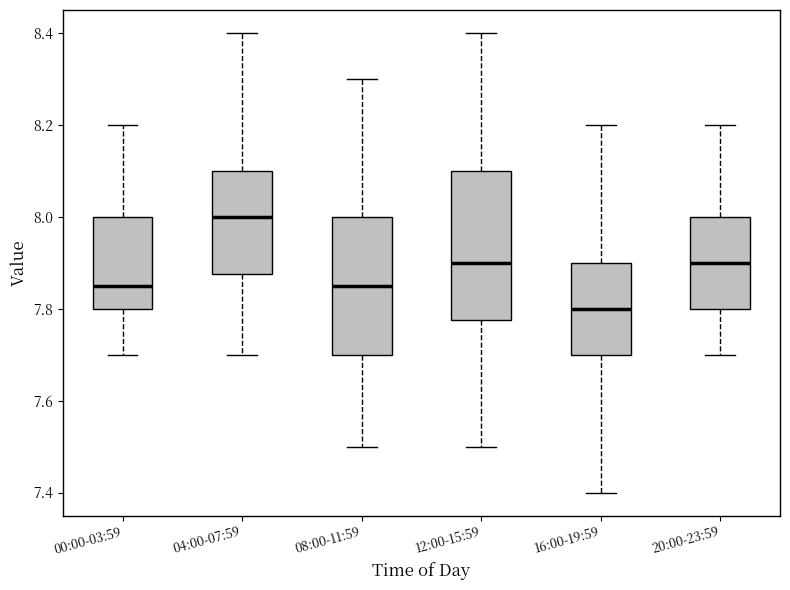

Where does the median line of the box for 00:00-03:59 sit on the y-axis? The values are not printed on the chart, so give them approximately, as read against the axis.

7.86